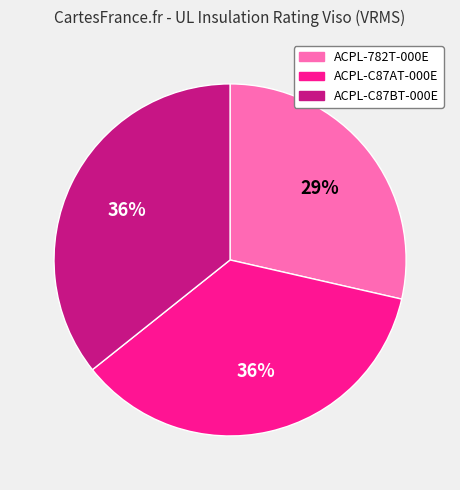

The ACPL-C87AT-000E slice represents 36% of the pie. True or false?

True